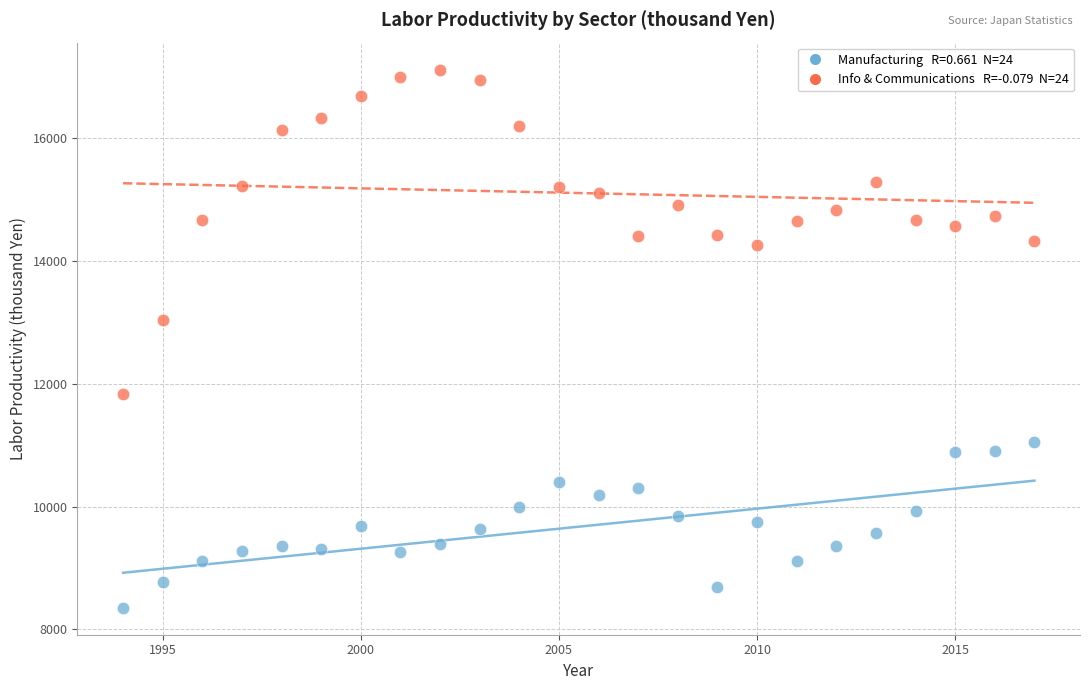

Across all series, what Y value is closest to 12736?

13037.3